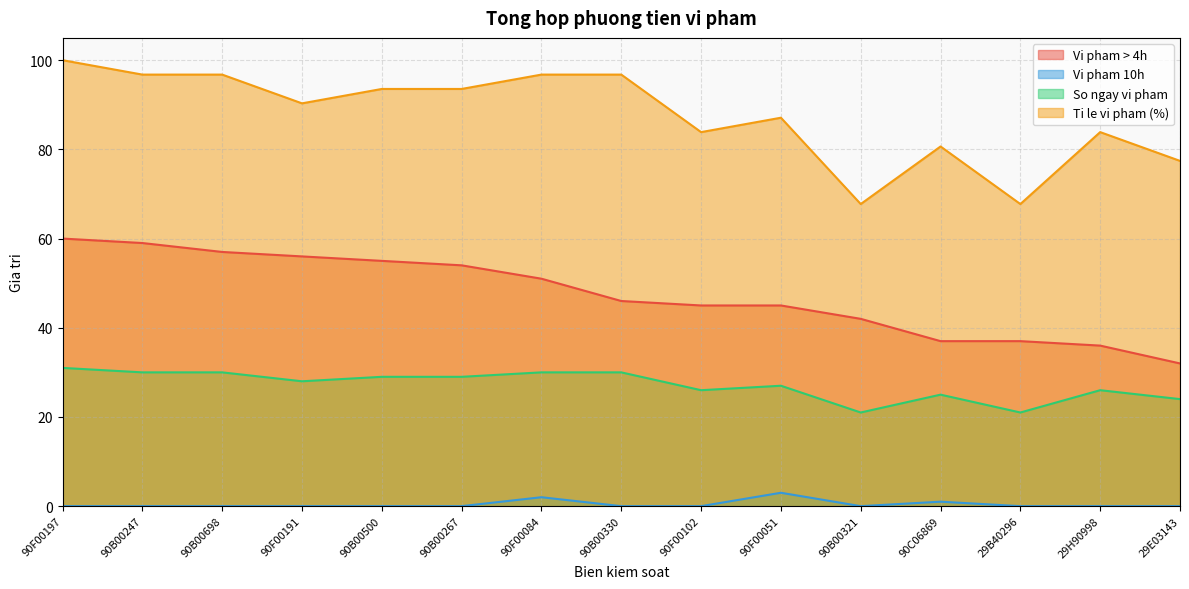

How many values in Vi pham 10h are above zero?

3